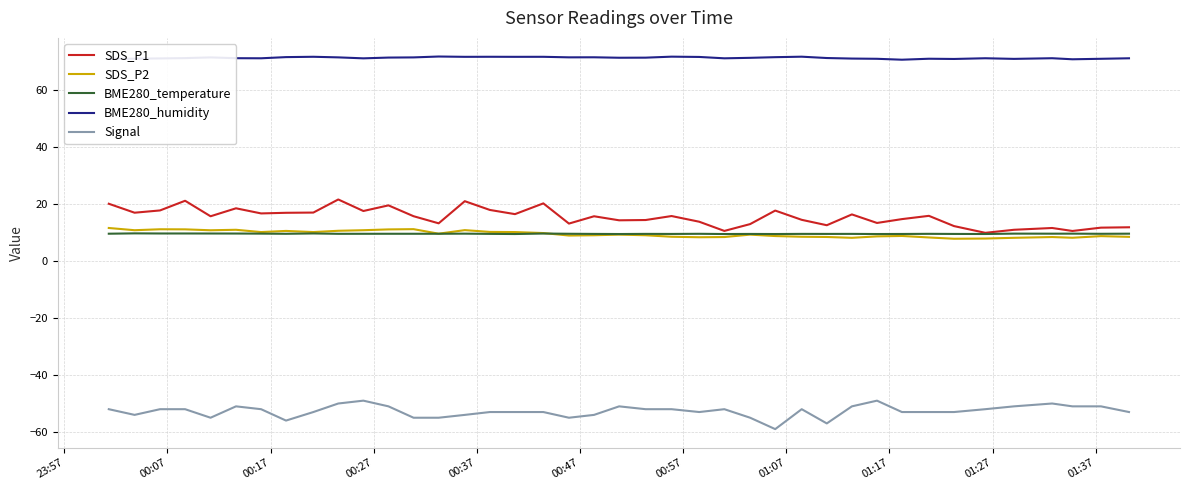

What is the sum of all SDS_P2 values?

383.1